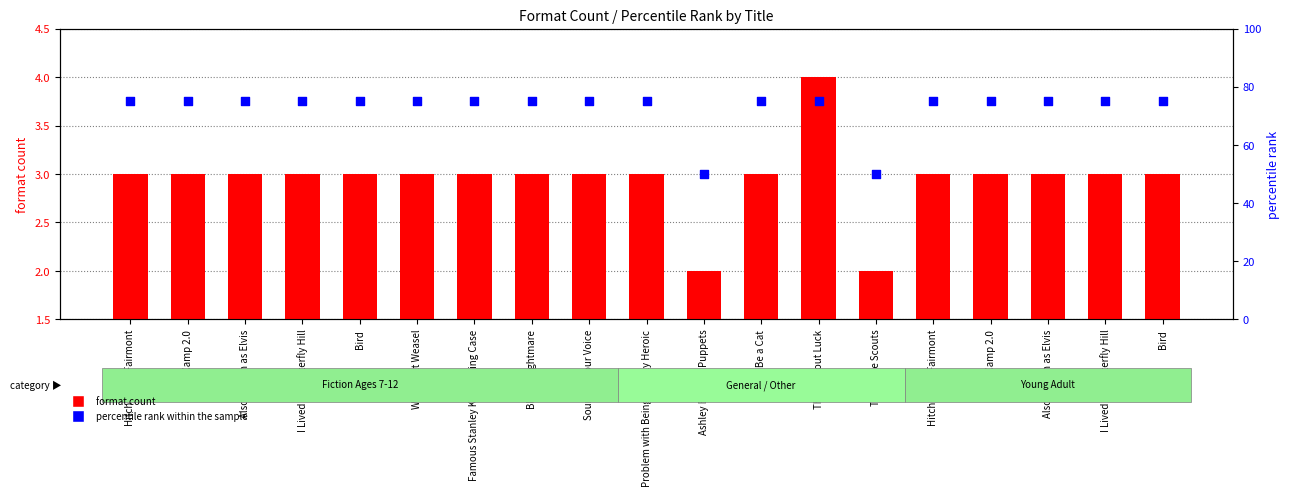

Which series has the largest Y range (max minus min)?

percentile rank within the sample